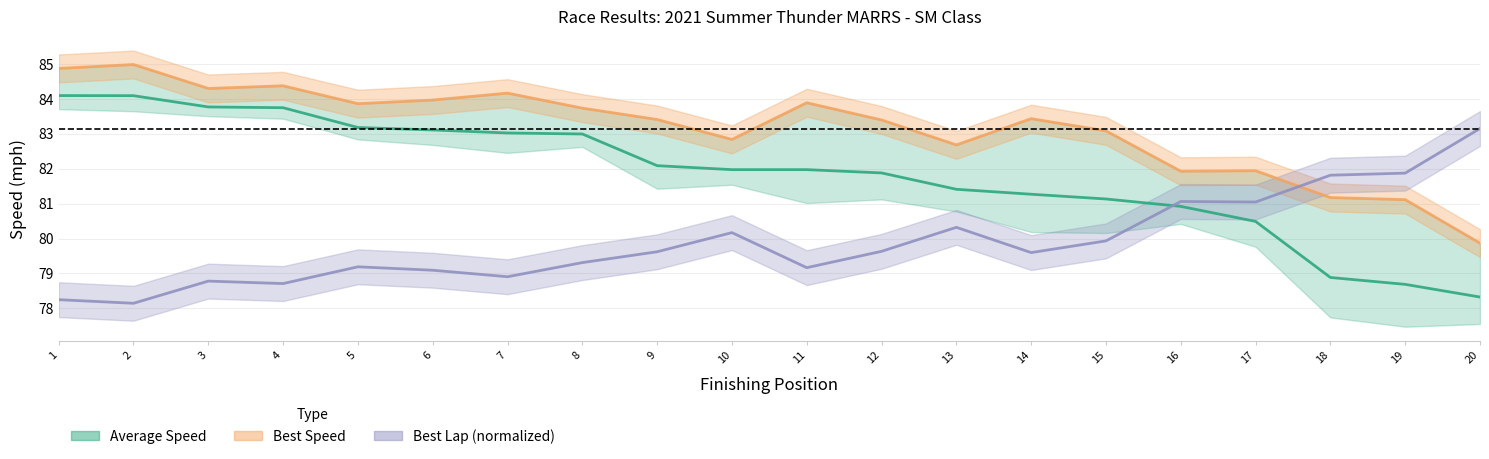

How many intersections are there between Best Lap time and Best Speed?

1